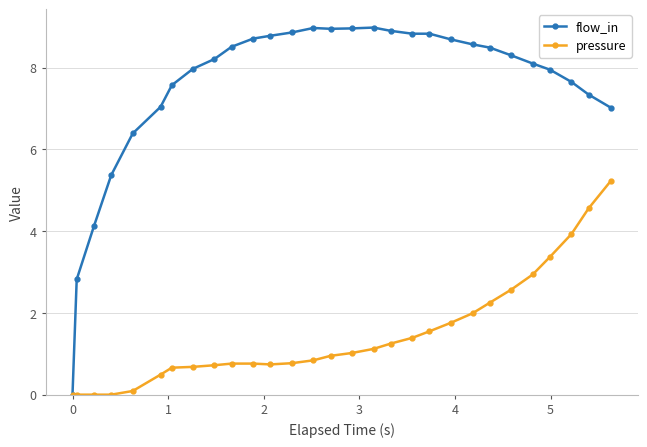

Which series has the widest spread of values?

flow_in